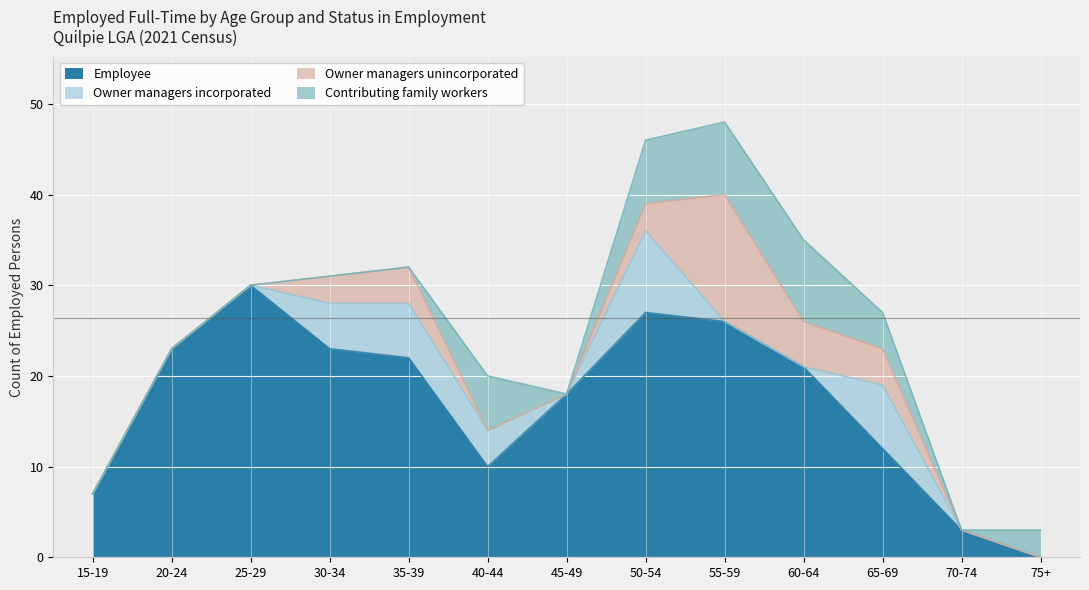

What is the total value across all series at 75+?

3